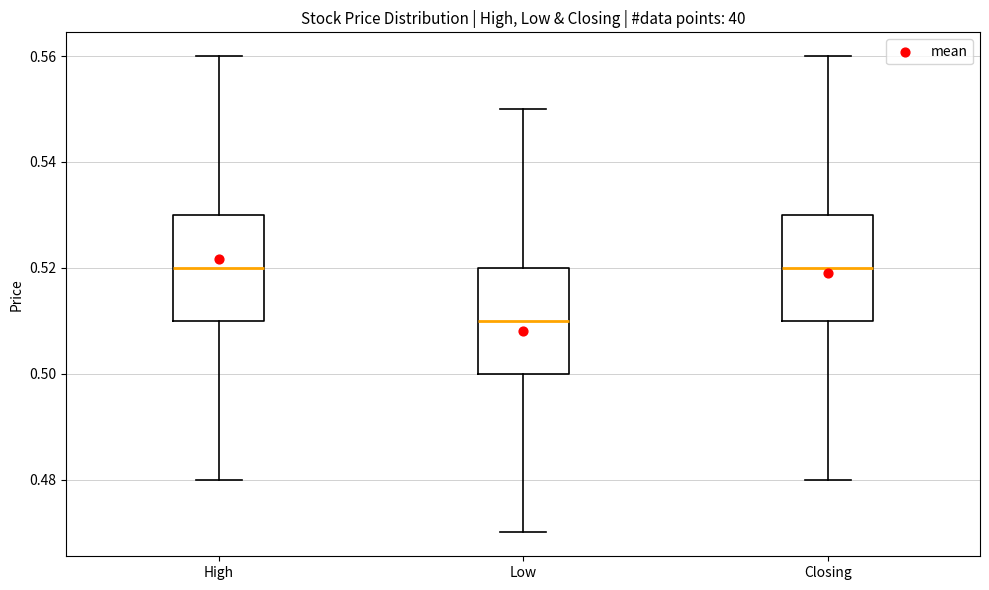

Where is the lower edge of the box for Low on the y-axis? The values are not printed on the chart, so give them approximately, as read against the axis.

0.50